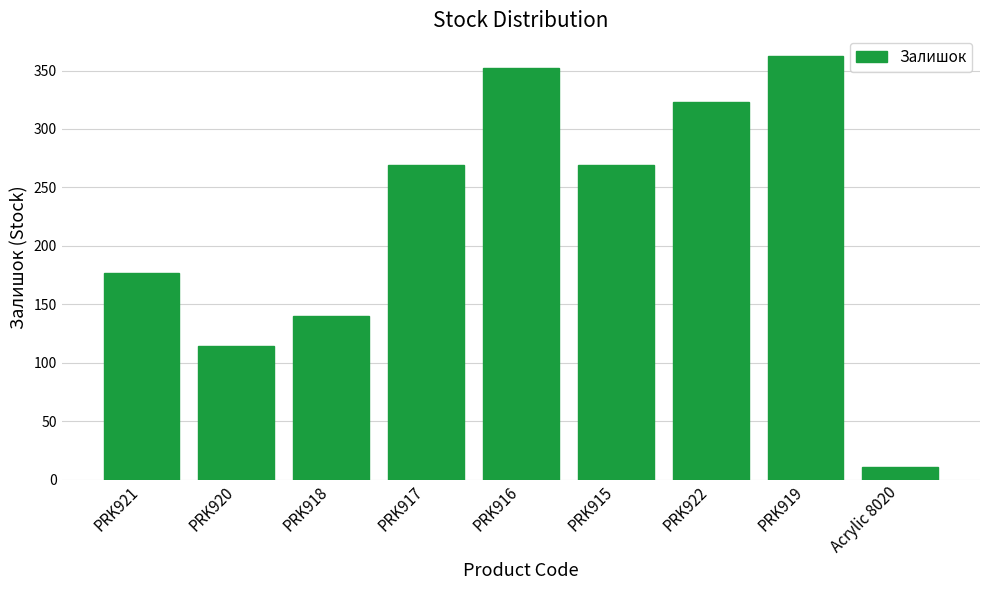

What is the ratio of the value at PRK915 to the value at PRK917?

1.0